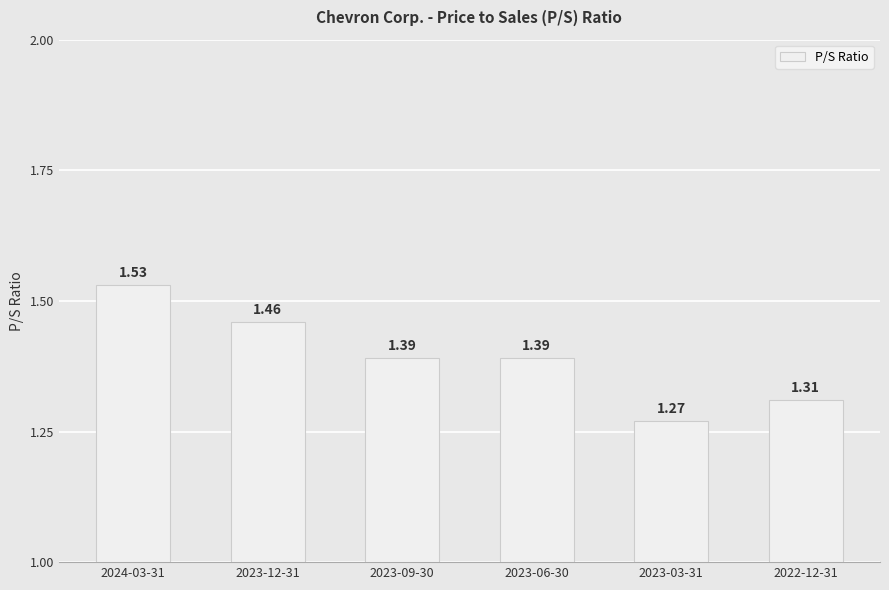

Approximately how many times larger is the value at 2023-12-31 compared to 2022-12-31?

1.1